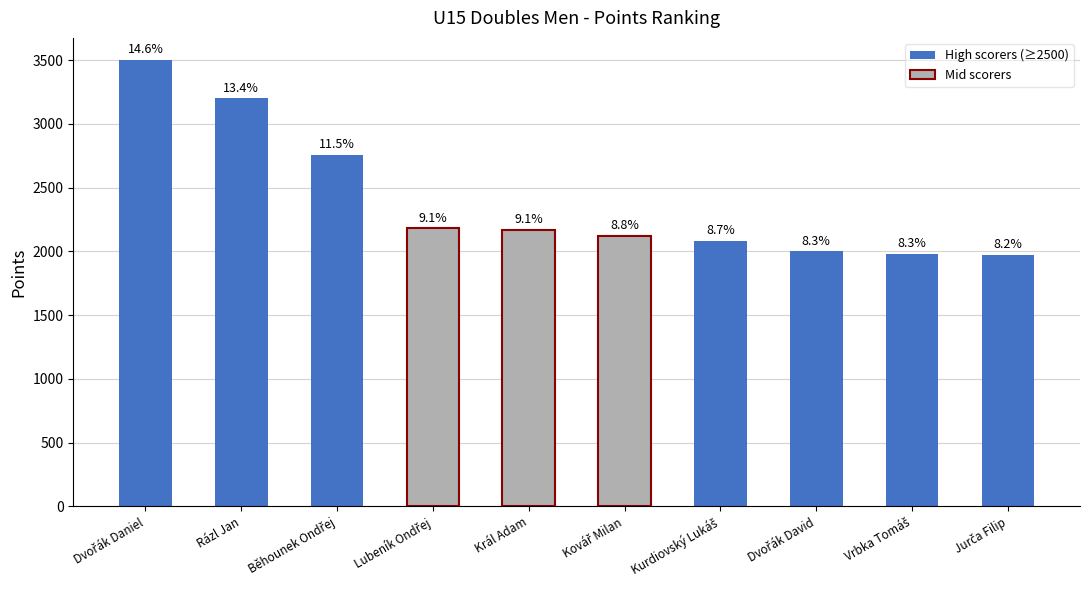

What is the value of the 3rd bar from the left?

2760